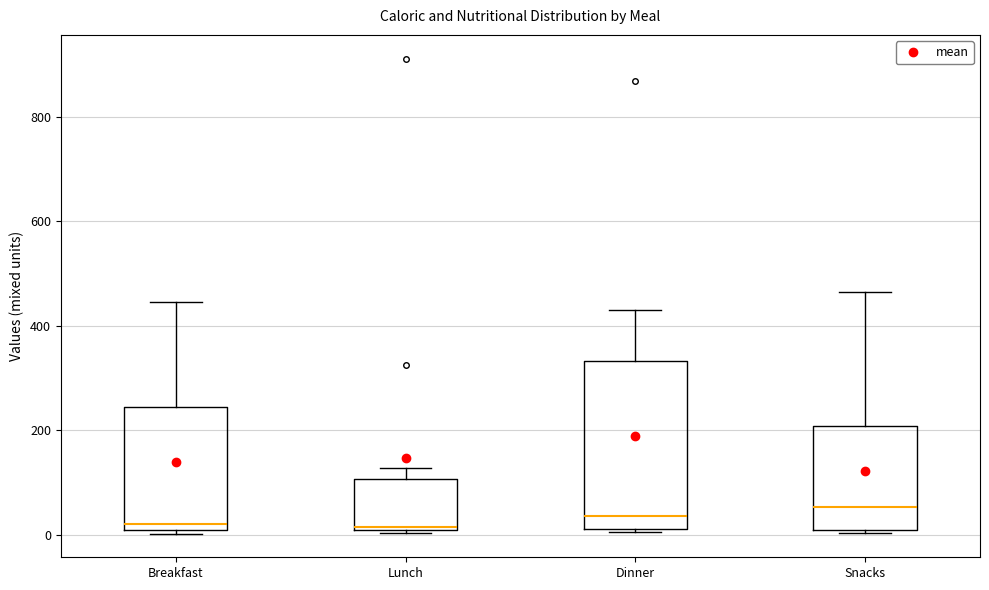

Reading left to right, read every box against the y-axis: the position of its median line, the range the box covers, and the ends of its whiskers. The values are not printed on the chart, so give them approximately, as read against the axis.

Breakfast: median 20, box 0 to 240, whiskers 0 (just below the box's lower edge) to 440
Lunch: median 20, box 0 to 100, whiskers 0 (just below the box's lower edge) to 120
Dinner: median 40, box 20 to 340, whiskers 0 to 440
Snacks: median 60, box 0 to 200, whiskers 0 to 460